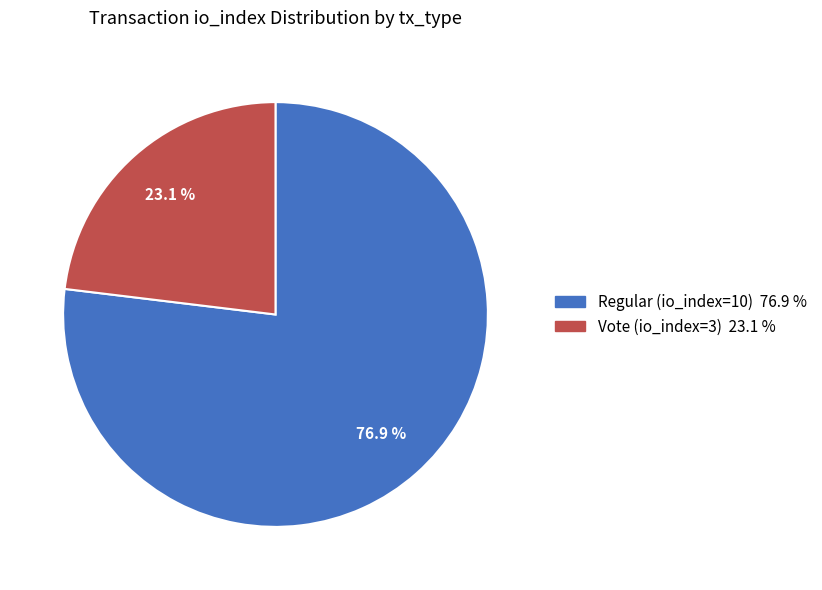

Is there any slice that represents more than half of the pie?

Yes